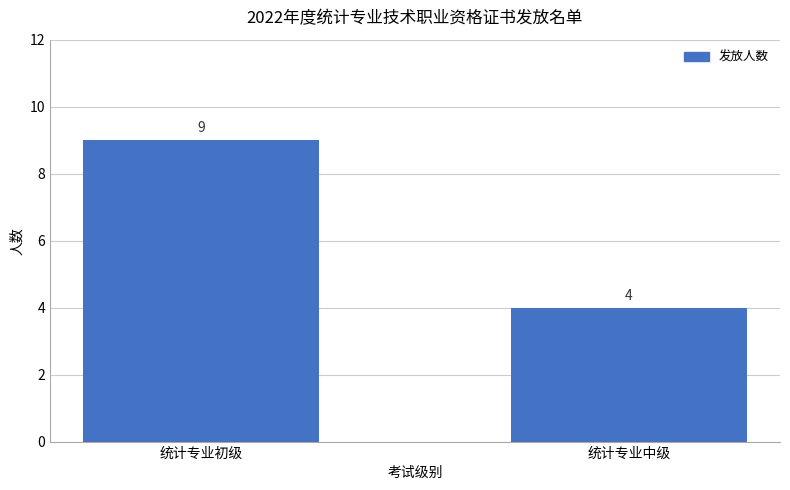

What is the difference between the maximum and minimum values?

5